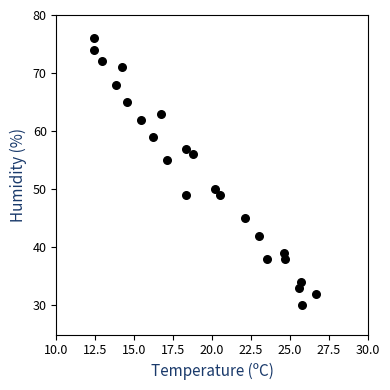

What is the range of Y values (max minus min)?

46